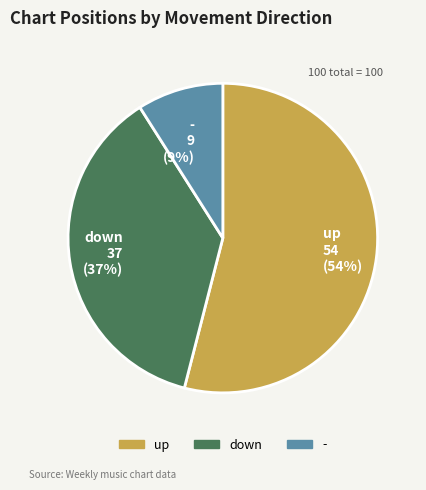

Does up account for over 50% of the chart?

Yes